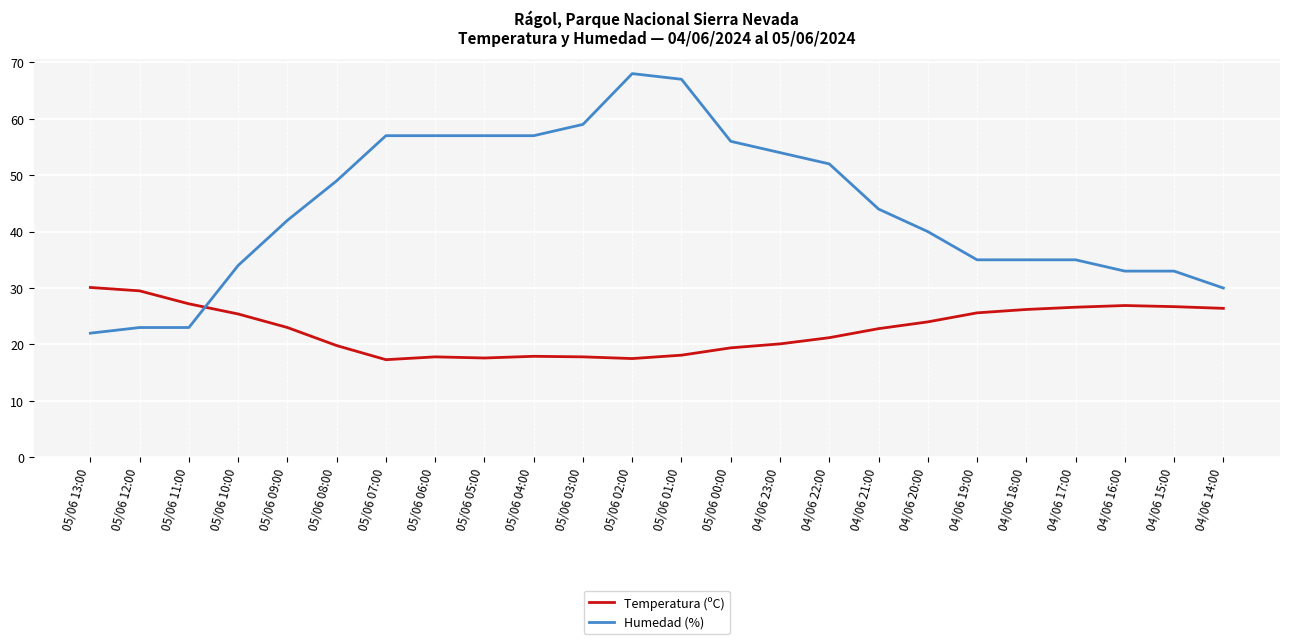

Rank the series by their average value, from lowest to highest.

Temperatura (ºC), Humedad (%)